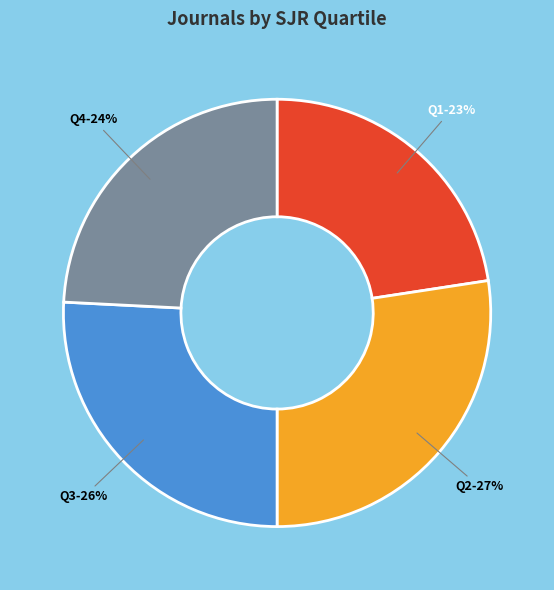

Which category has the smallest portion of the pie?

Q1